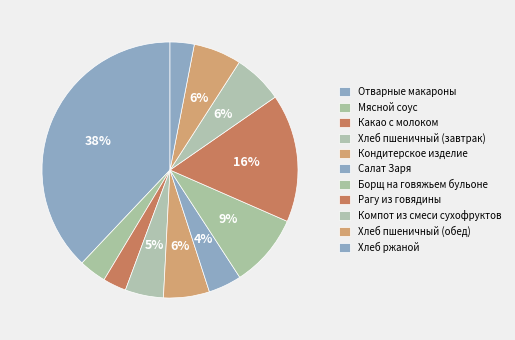

Does Рагу из говядины account for over 50% of the chart?

No